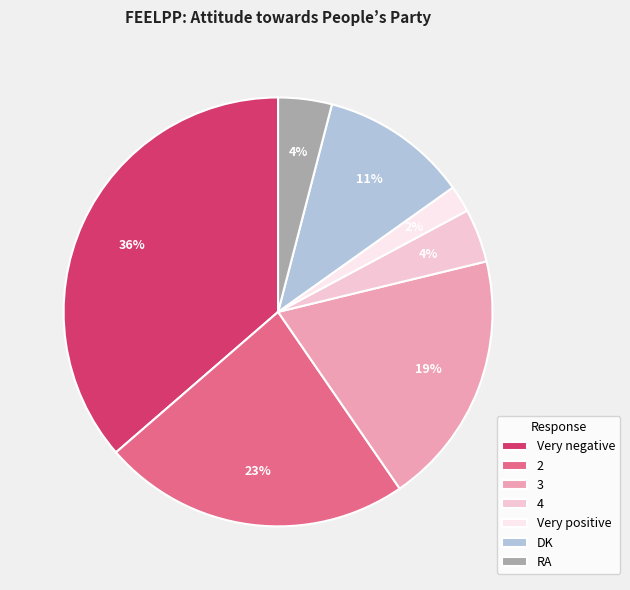

Which slice is the smallest?

Very positive